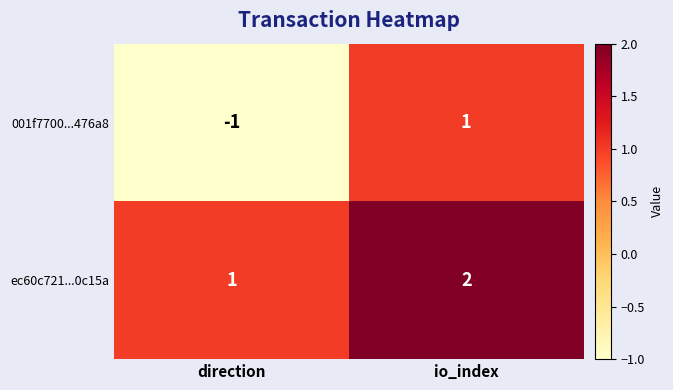

Reading left to right, transcribe all the data shown in this chart.

001f7700...476a8: direction=-1	io_index=1
ec60c721...0c15a: direction=1	io_index=2